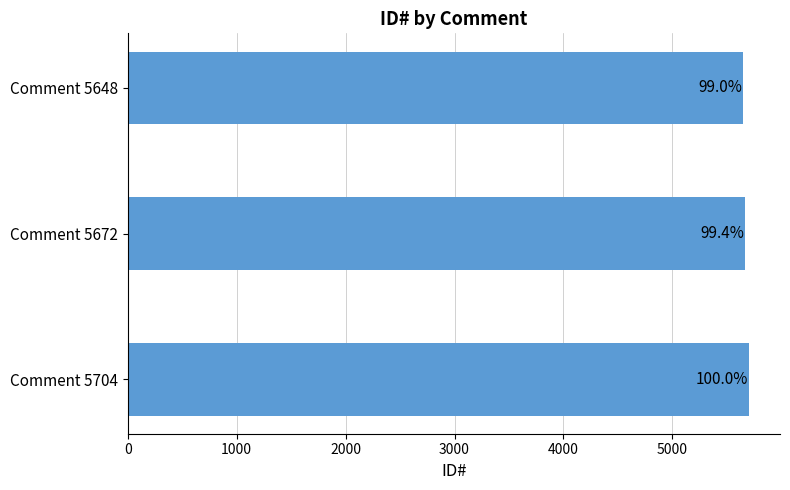

Are the bars horizontal?

Yes